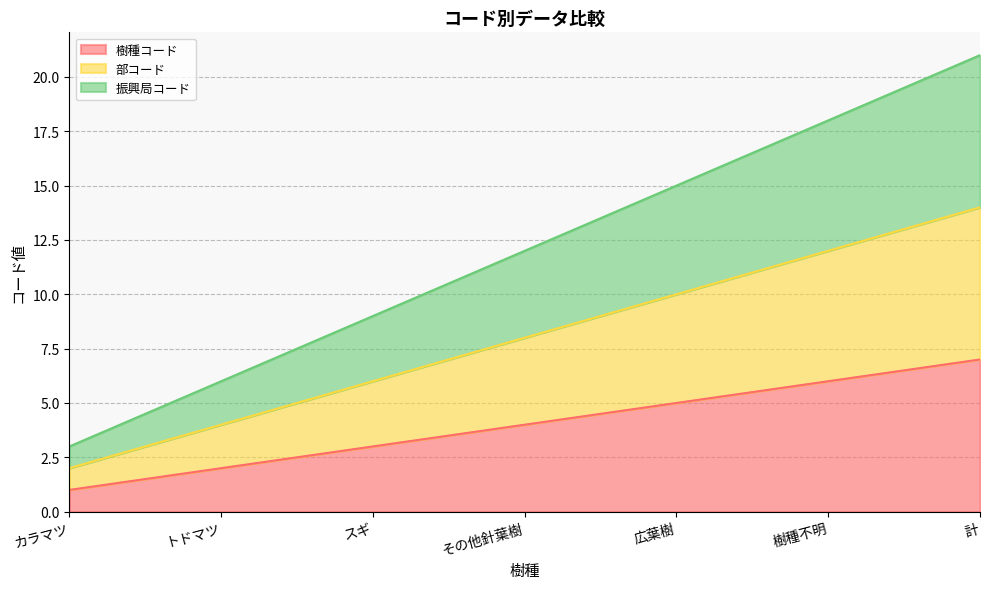

Is the value of 樹種コード at 計 greater than the value of 振興局コード at トドマツ?

Yes